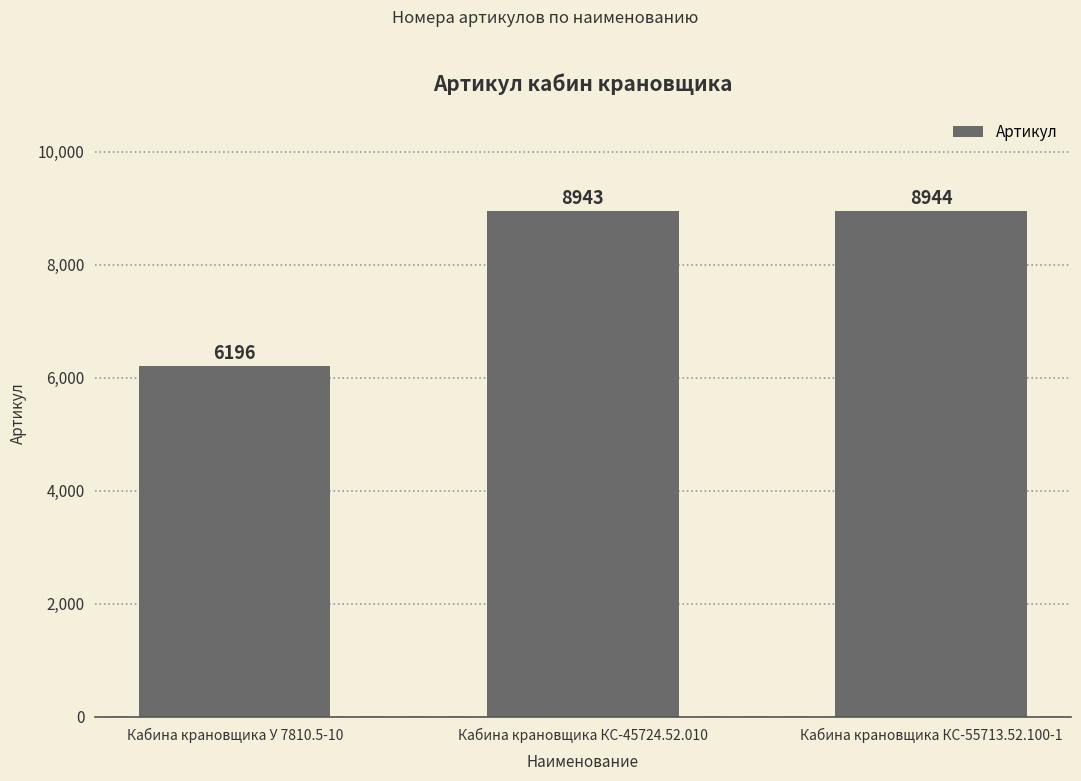

Is it true that the value at Кабина крановщика У 7810.5-10 is 9963?

False